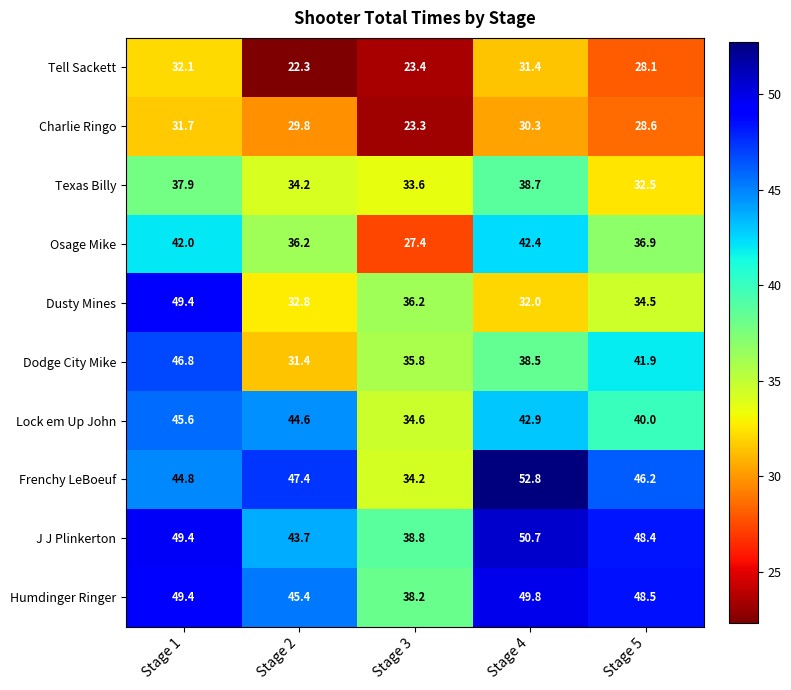

Count the number of data series in this chart.

10